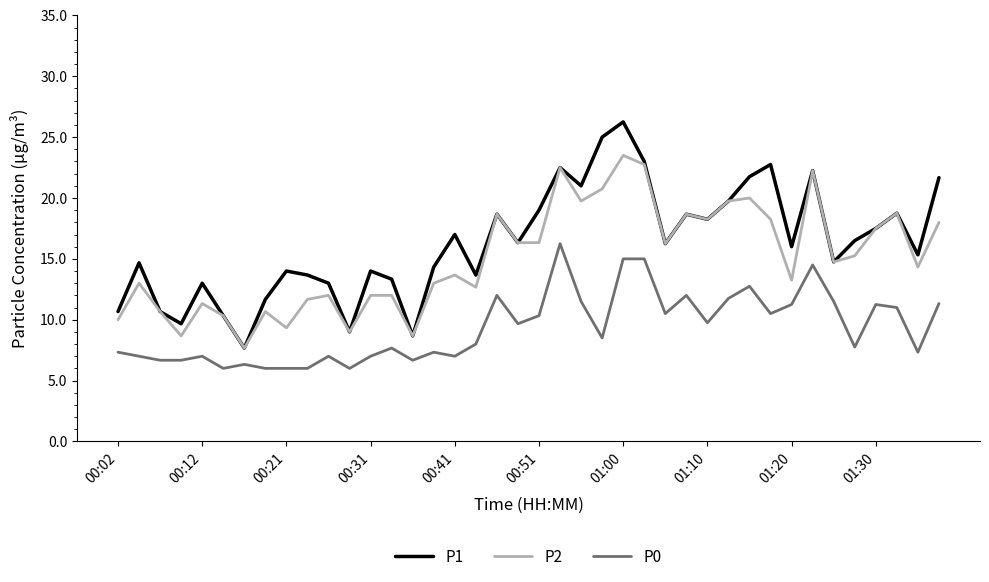

Which series has the largest range (max minus min)?

P1